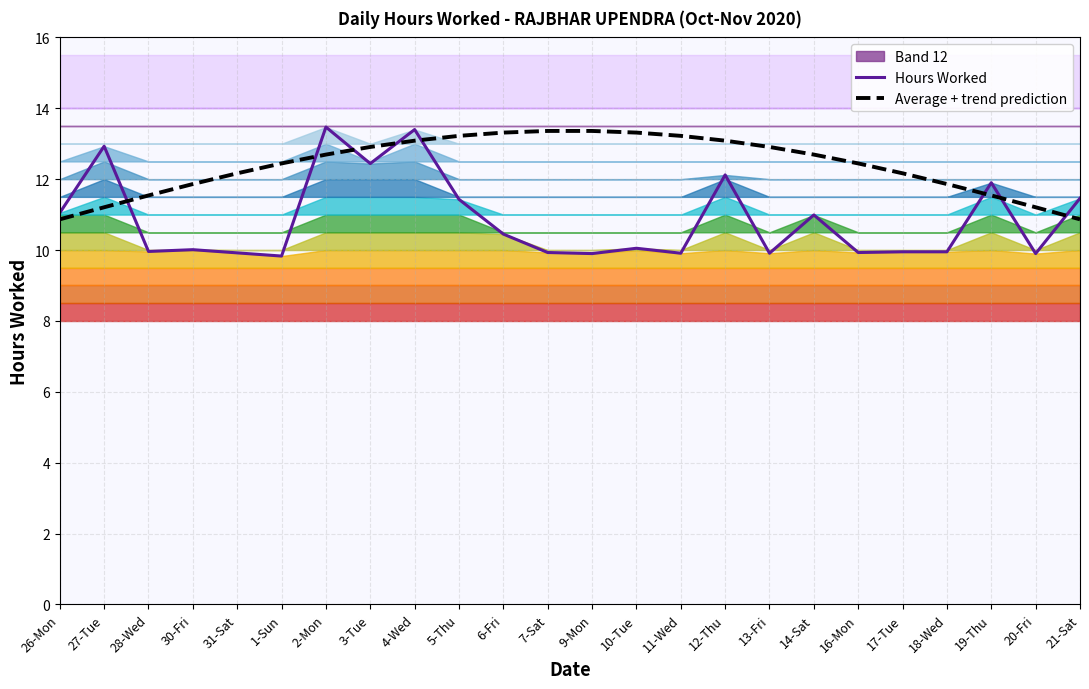

In Hours Worked, how many points are higher than both neighbors (excluding endpoints)?

8